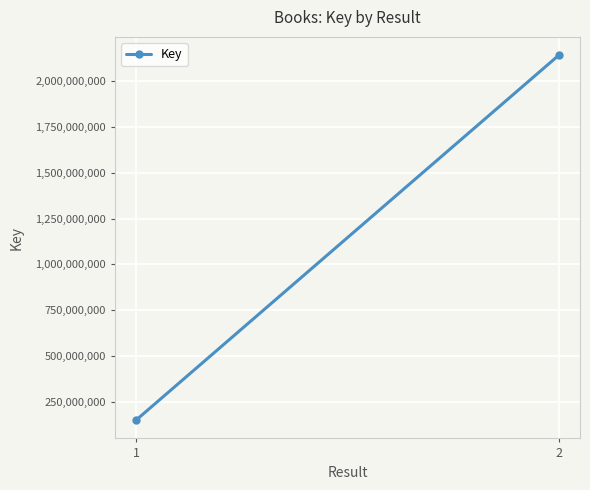

What is the approximate value at 2?

2140646010